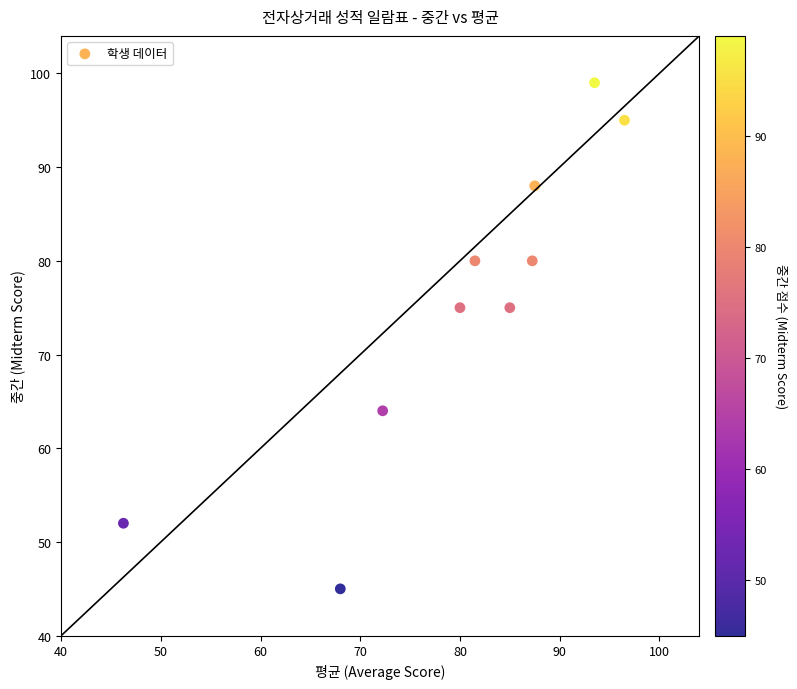

What is the range of Y values (max minus min)?

54